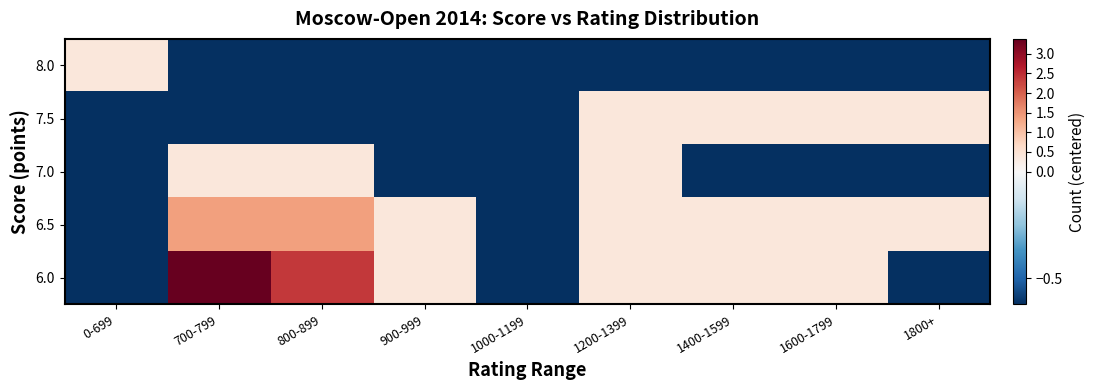

Which series has the largest range (max minus min)?

6.0